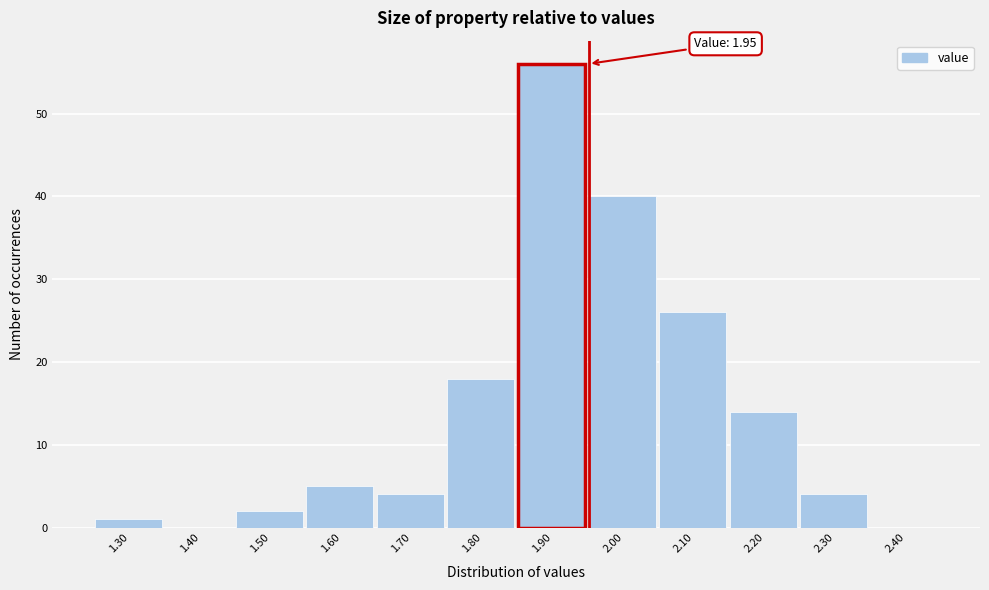

Which range on the x-axis has the tallest bar?

1.85 to 1.95